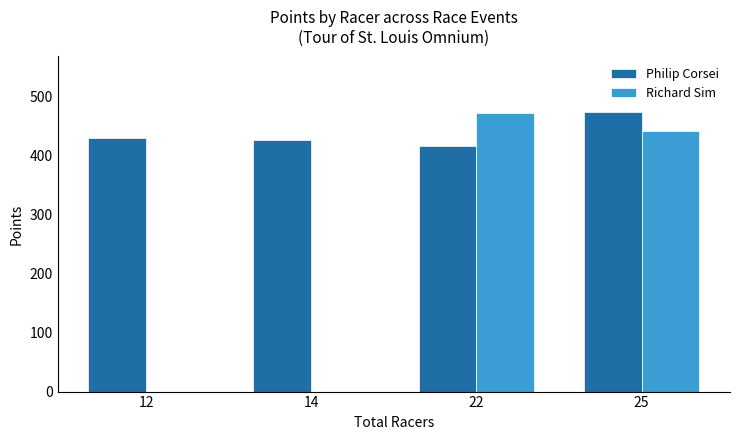

Does the chart contain stacked bars?

No